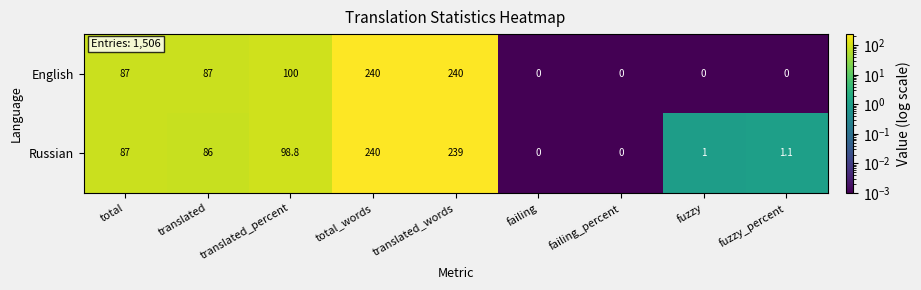

What is the total value across all series at translated_percent?

198.8